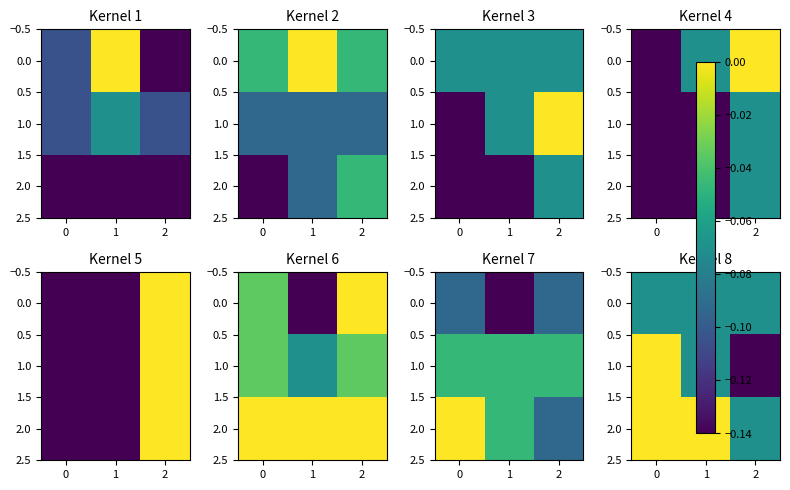

True or false: 0.0 has a value of -0.1 at 1.

True